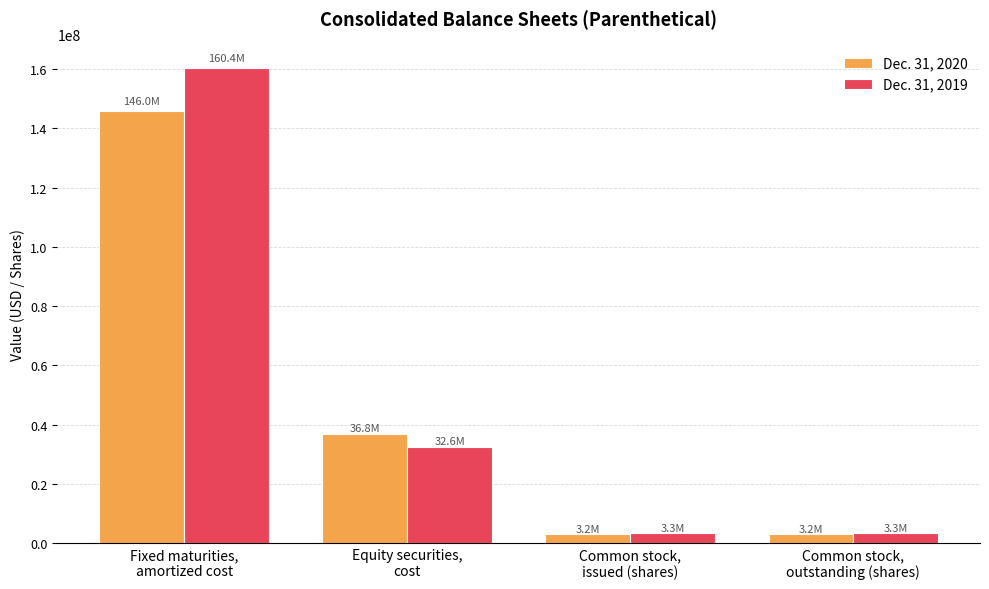

Count the Dec. 31, 2020 values in the range 3175564 to 146017864.

4